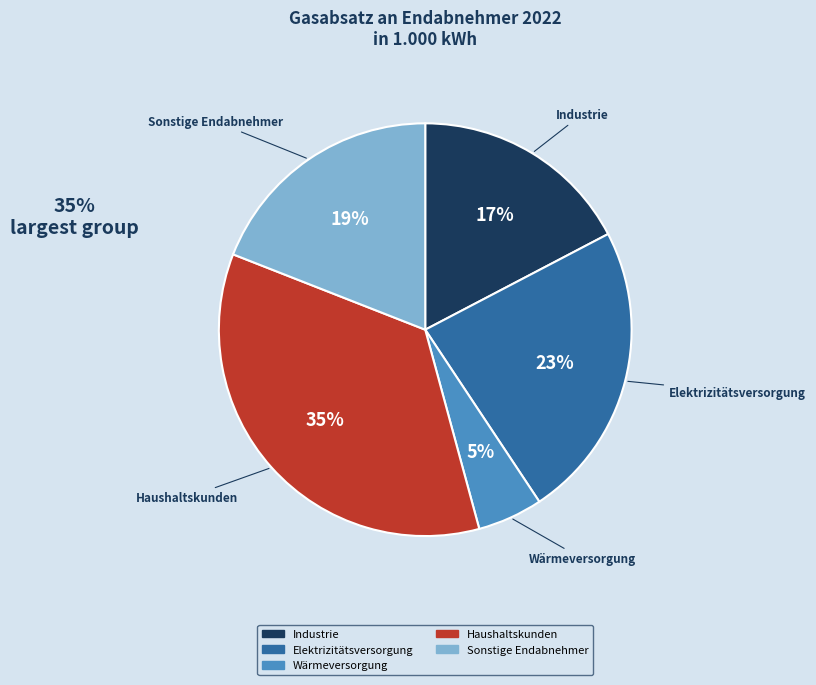

Rank the categories by value from highest to lowest.

Haushaltskunden, Elektrizitätsversorgung, Sonstige Endabnehmer, Industrie, Wärmeversorgung